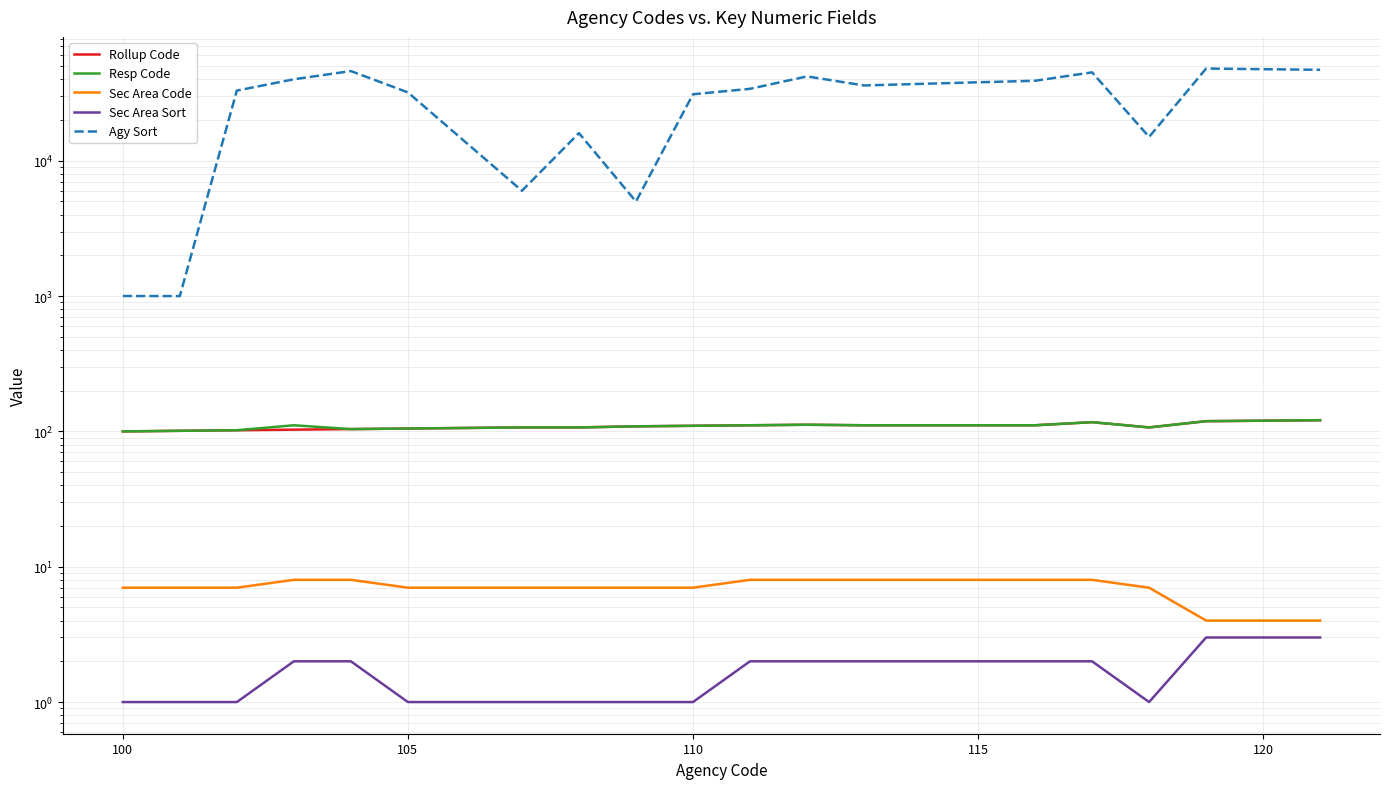

What is the difference between the second highest and second lowest values in the Resp Code series?

18